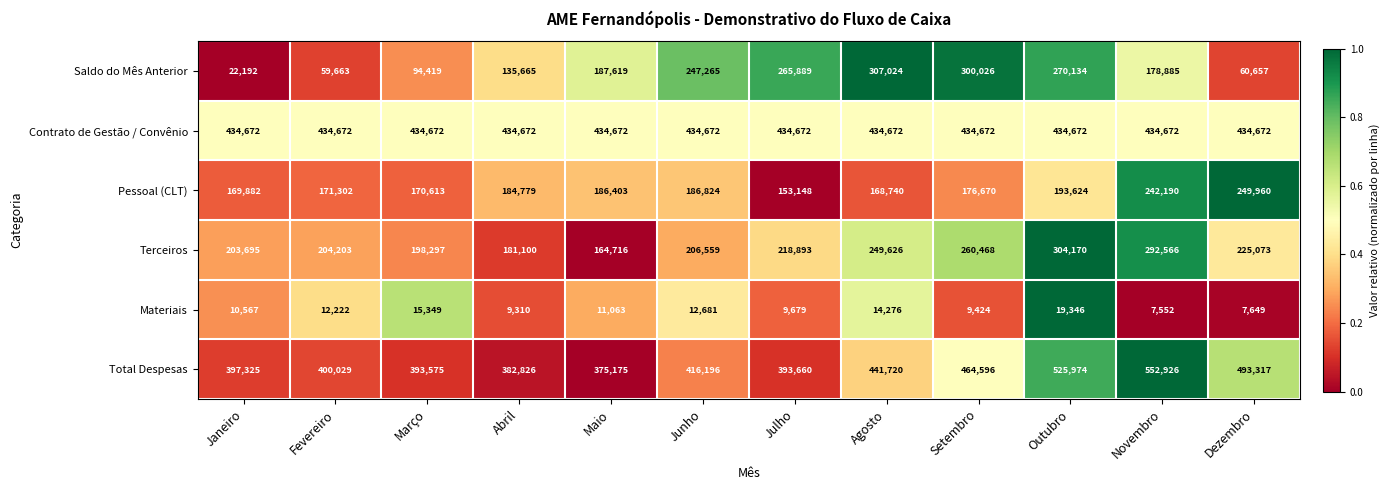

Which series has the largest range (max minus min)?

Saldo do Mês Anterior